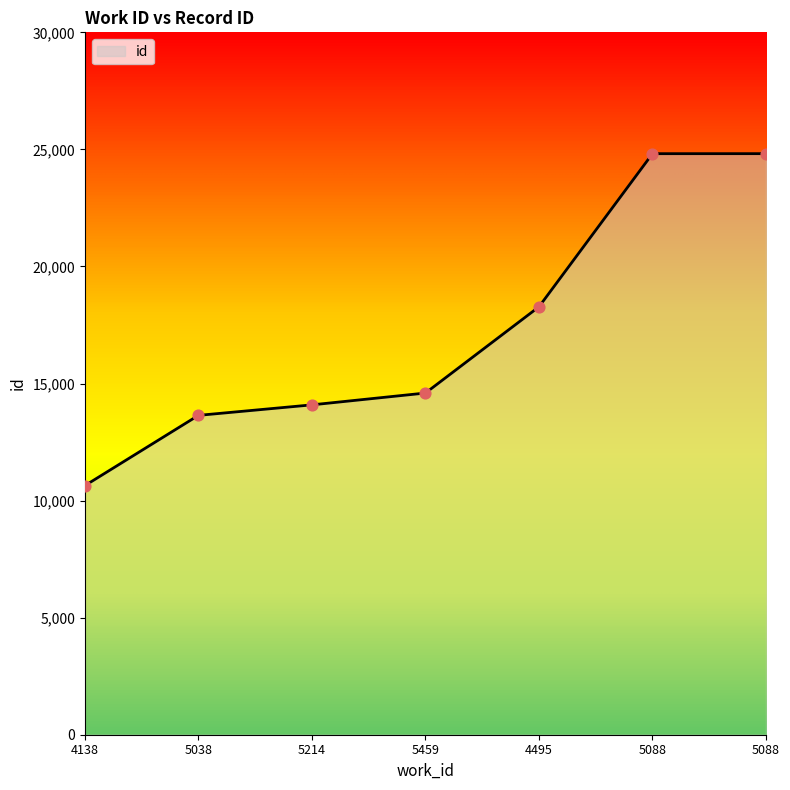

What is the ratio of the value at 5214 to the value at 4495?

0.8